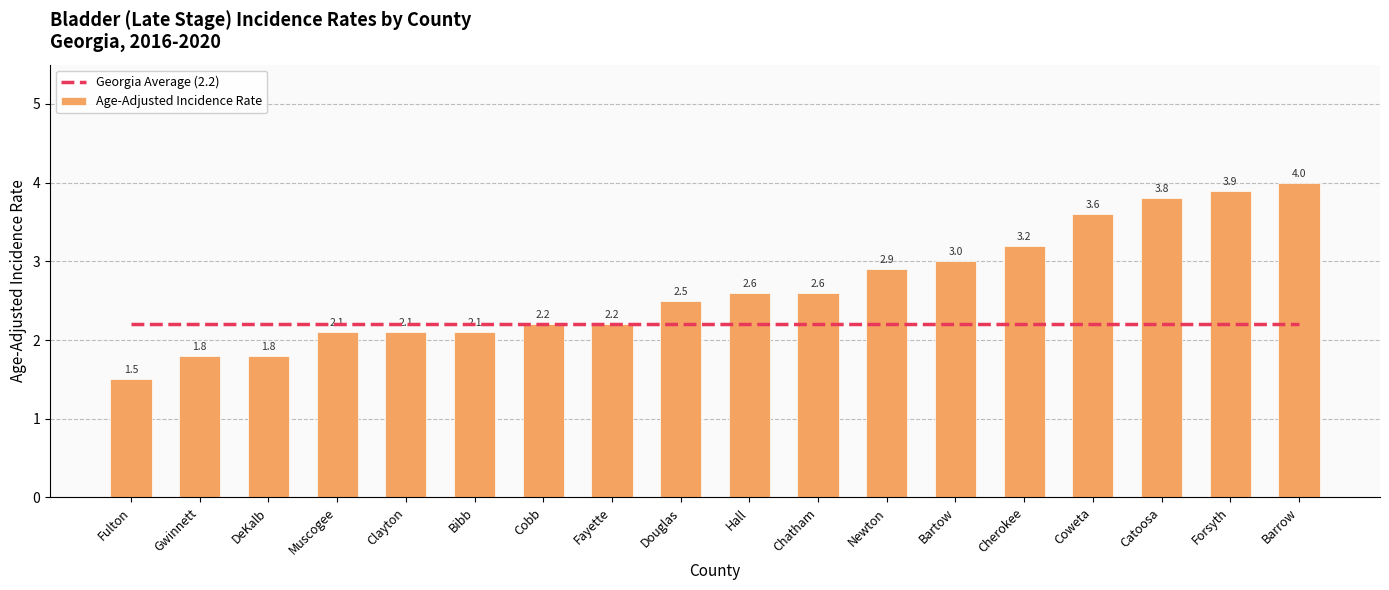

What is the minimum value for Age-Adjusted Incidence Rate?

1.5